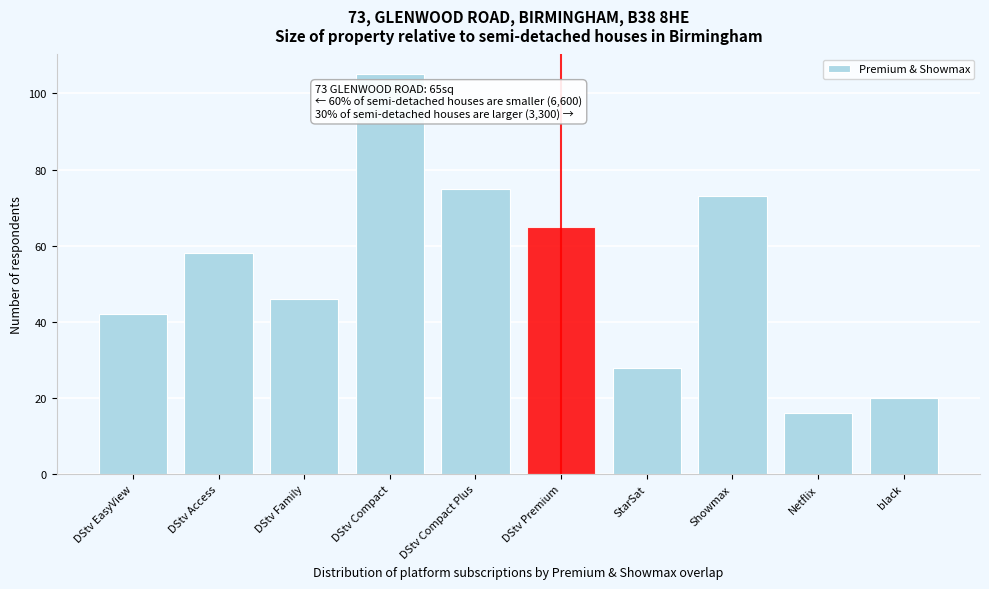

Reading right to left, transcribe all the data shown in this chart.

20	16	73	28	65	75	105	46	58	42